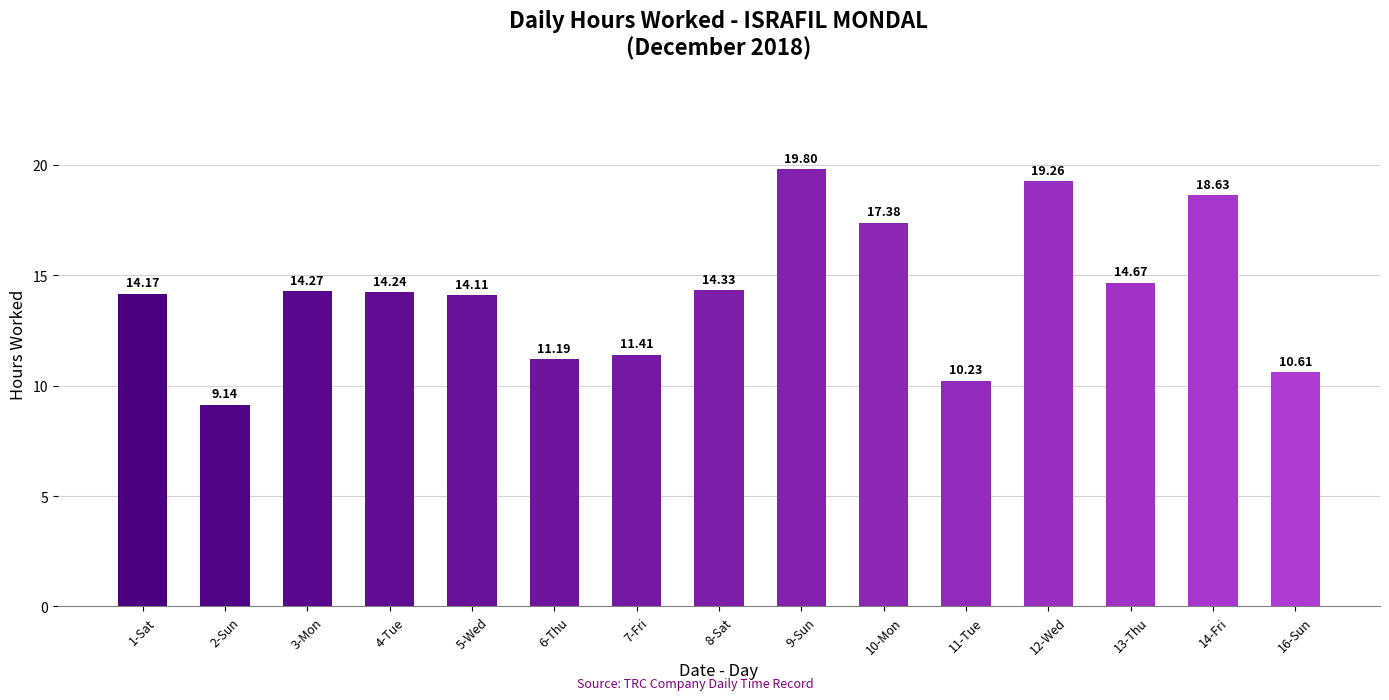

Which category has the lowest value across all series?

2-Sun